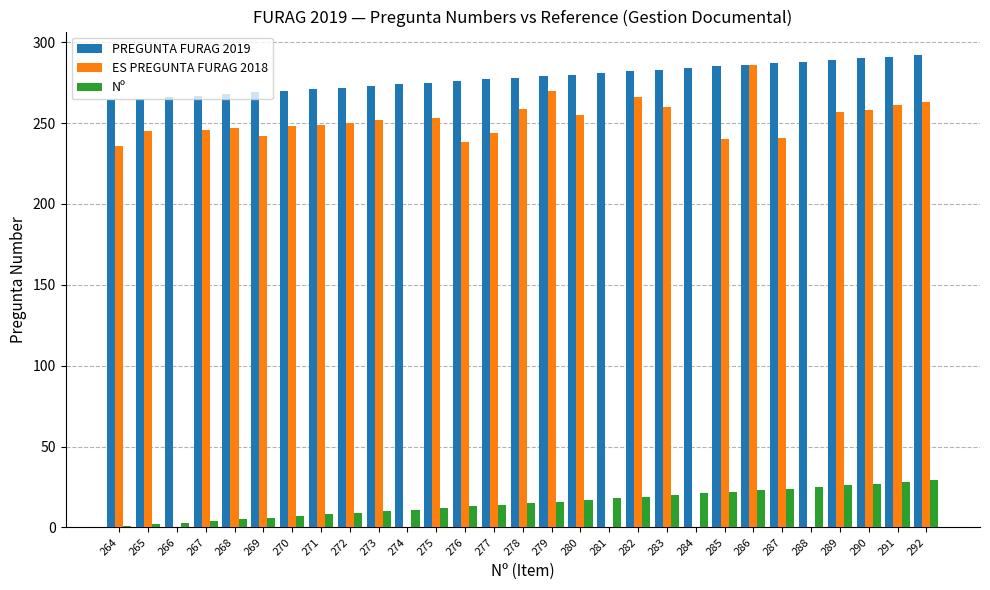

Is the value of Nº at 274 greater than the value of ES PREGUNTA FURAG 2018 at 273?

No